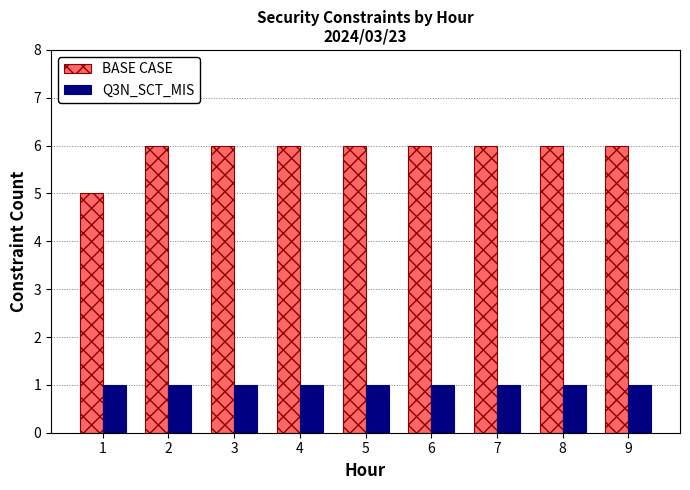

Which series has the largest range (max minus min)?

BASE CASE